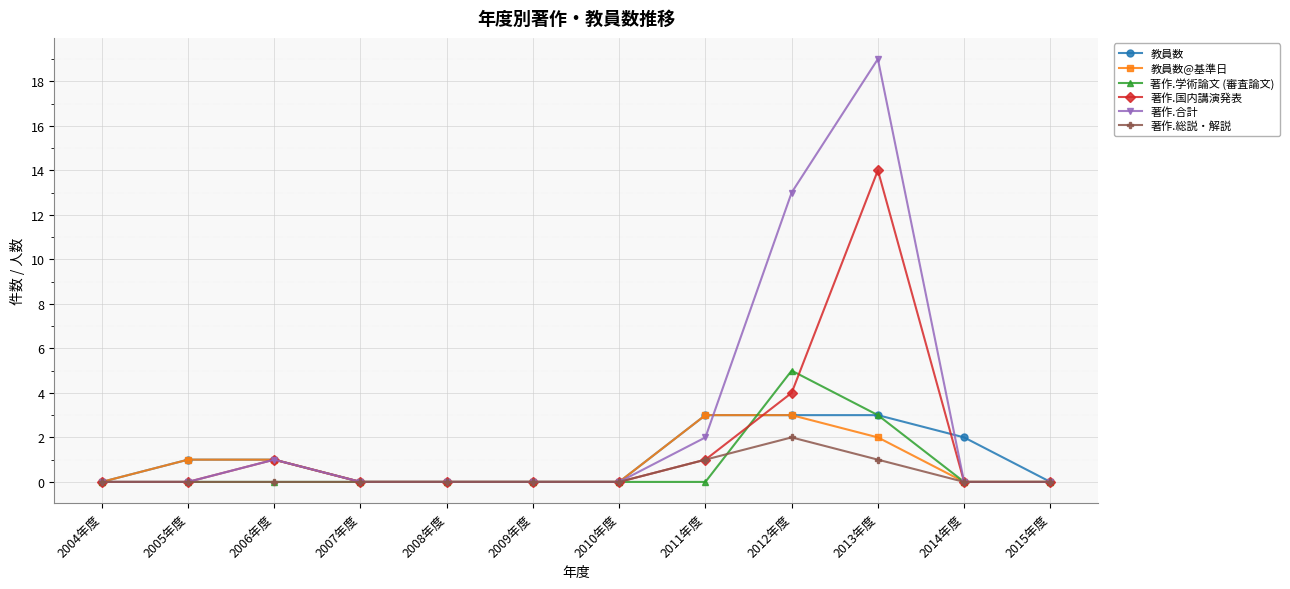

At which category does 著作.国内講演発表 reach its first local peak?

2006年度